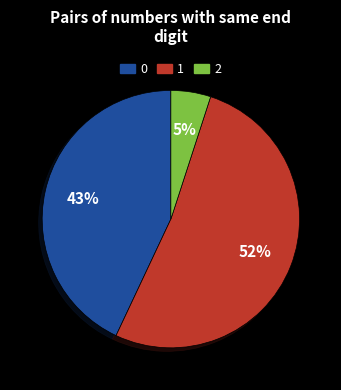

To the nearest percent, what is the average slice percentage?

33%